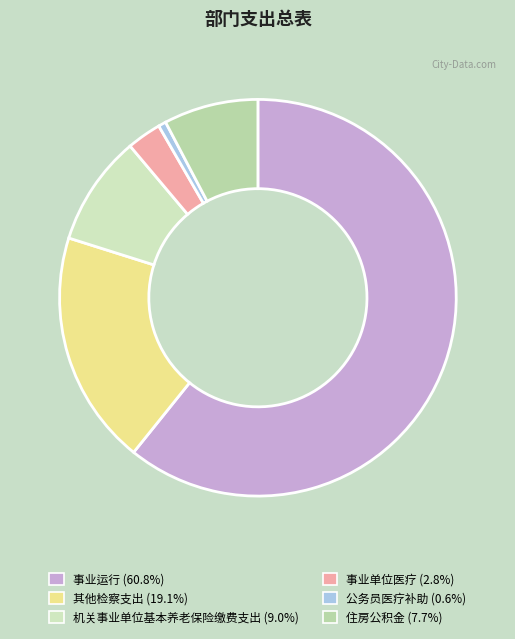

To the nearest percent, what is the average slice percentage?

17%